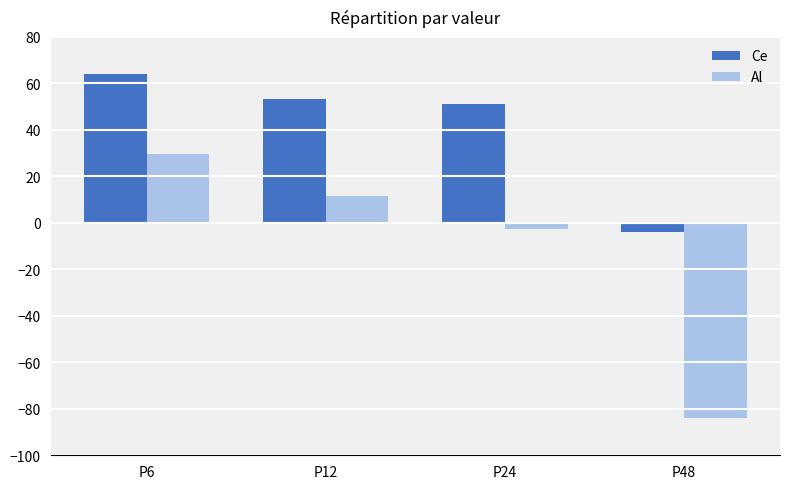

At P24, list the series in order from smallest to largest.

Al, Ce